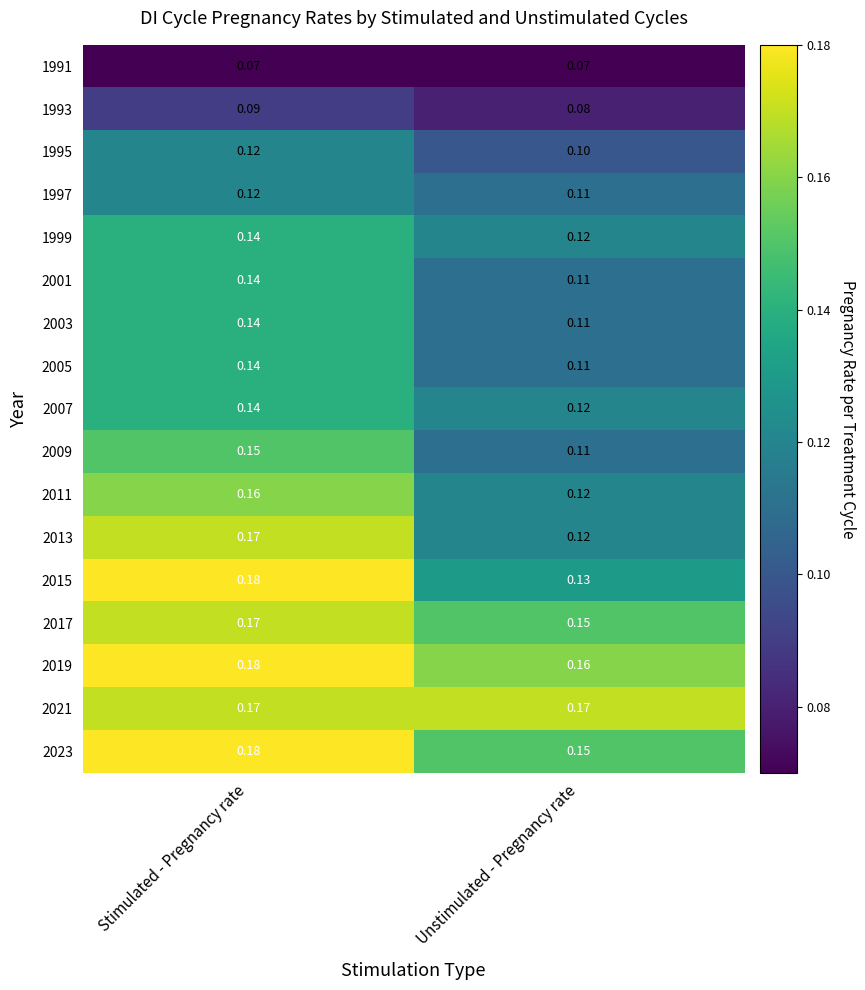

Which category has the highest value across all series?

Stimulated - Pregnancy rate